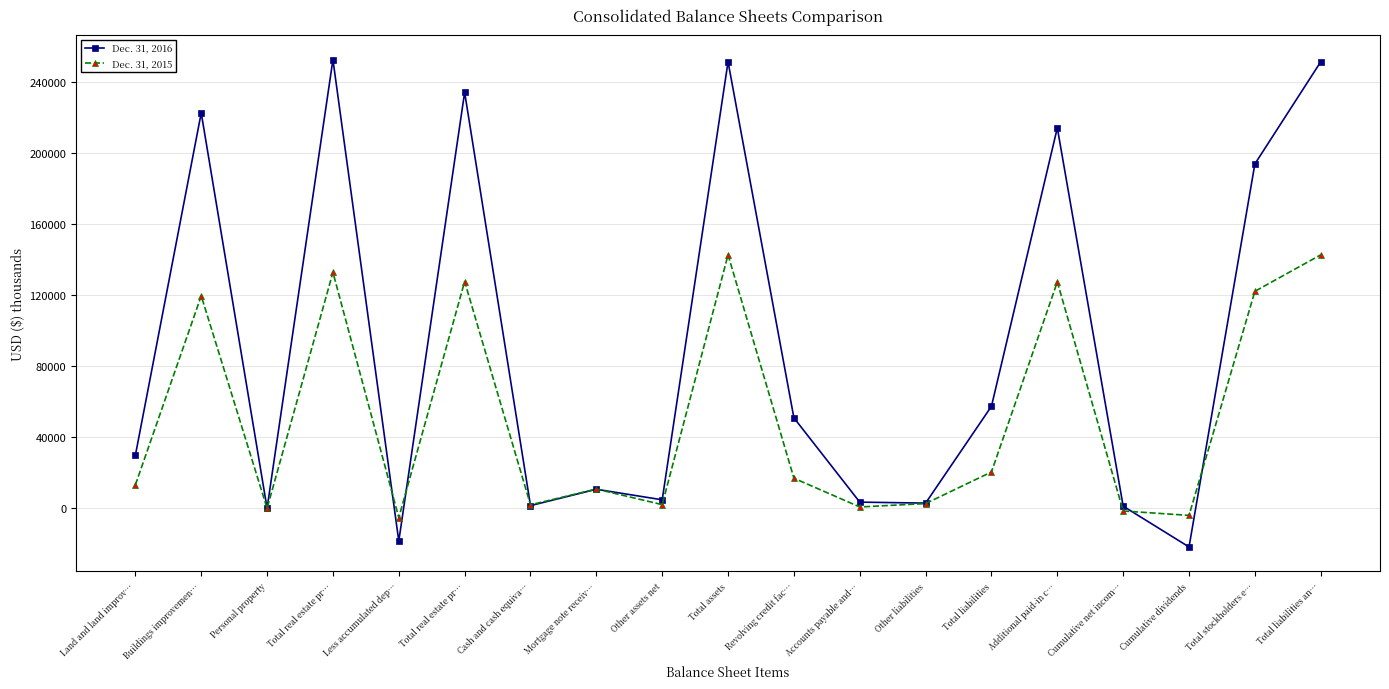

What are all the series names shown in the legend?

Dec. 31, 2016, Dec. 31, 2015